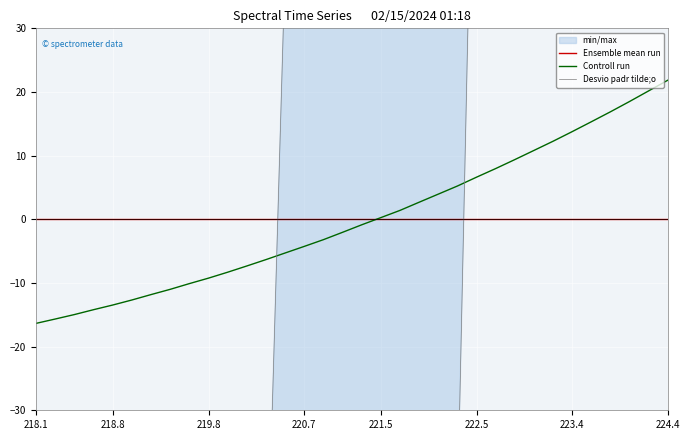

What is the value of the Controll run point at the 9th from the left?

-10.1